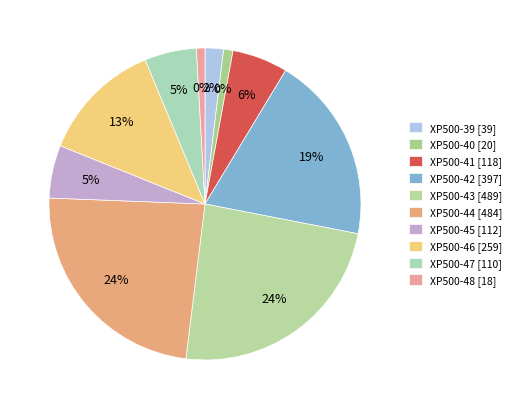

To the nearest percent, what portion does XP500-40 represent?

1%